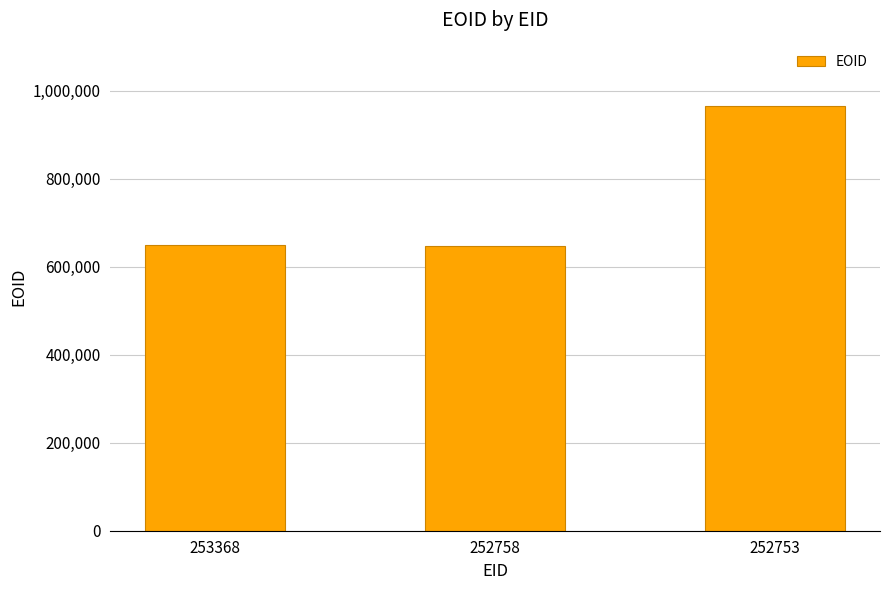

At which label is the value closest to 806395?

253368